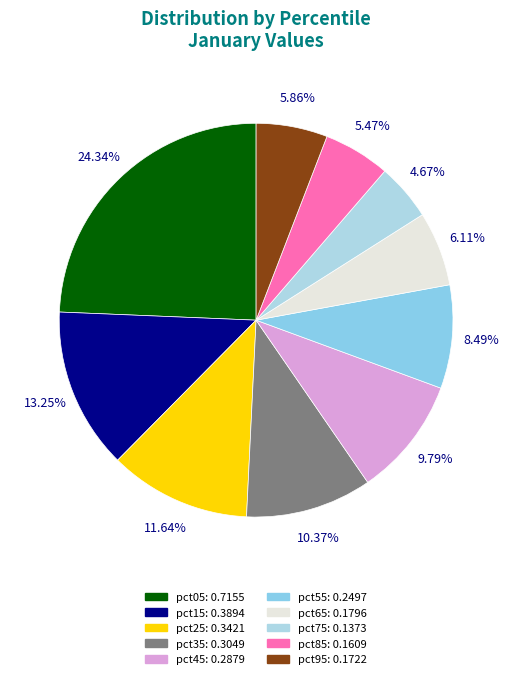

Does pct55 account for over 50% of the chart?

No